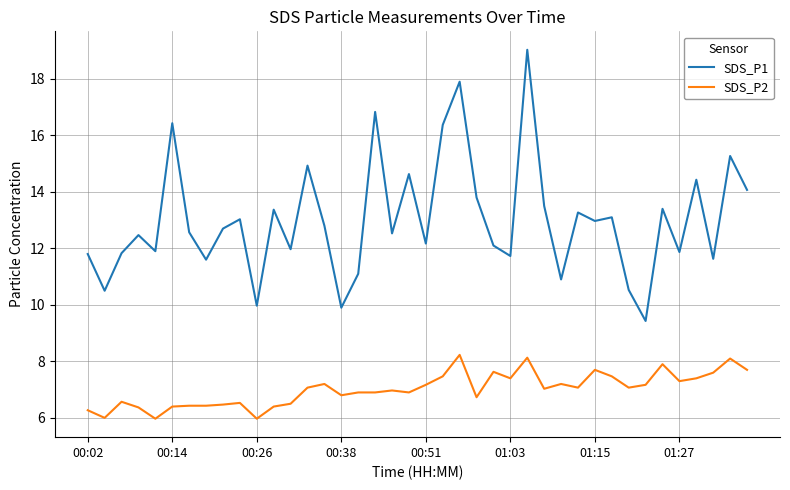

True or false: SDS_P1 and SDS_P2 intersect in this chart.

False